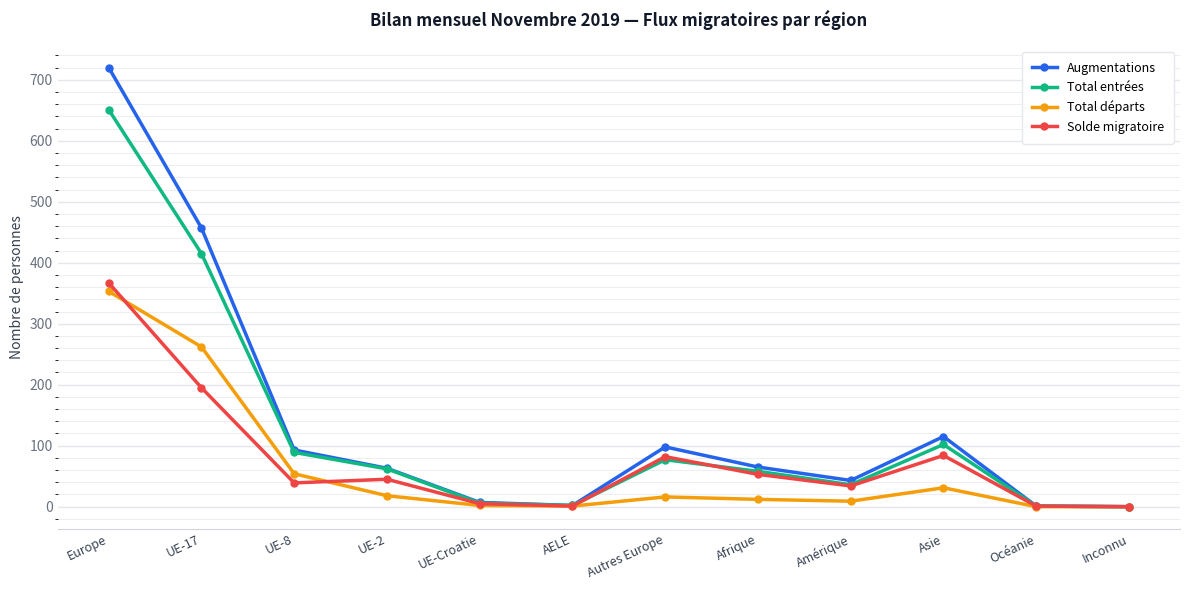

Which series changed the most between Autres Europe and Afrique?

Augmentations